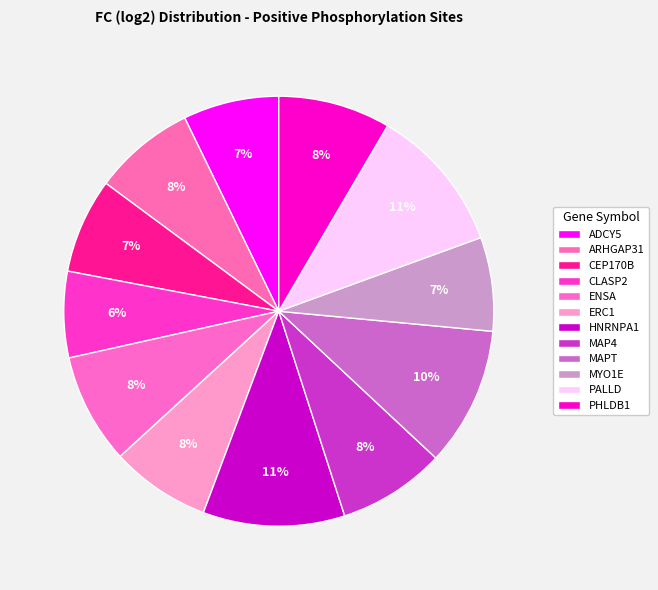

Which has a higher value, CLASP2 or CEP170B?

CEP170B